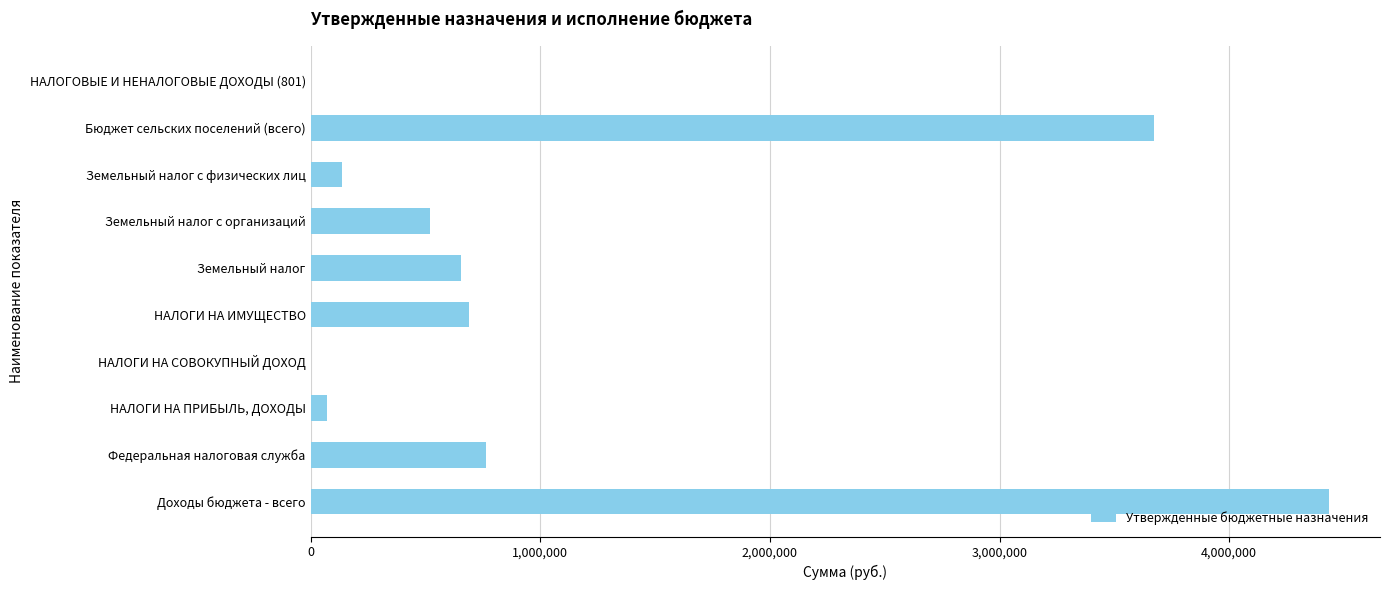

Approximately how many times larger is the value at НАЛОГИ НА ИМУЩЕСТВО compared to Федеральная налоговая служба?

0.9